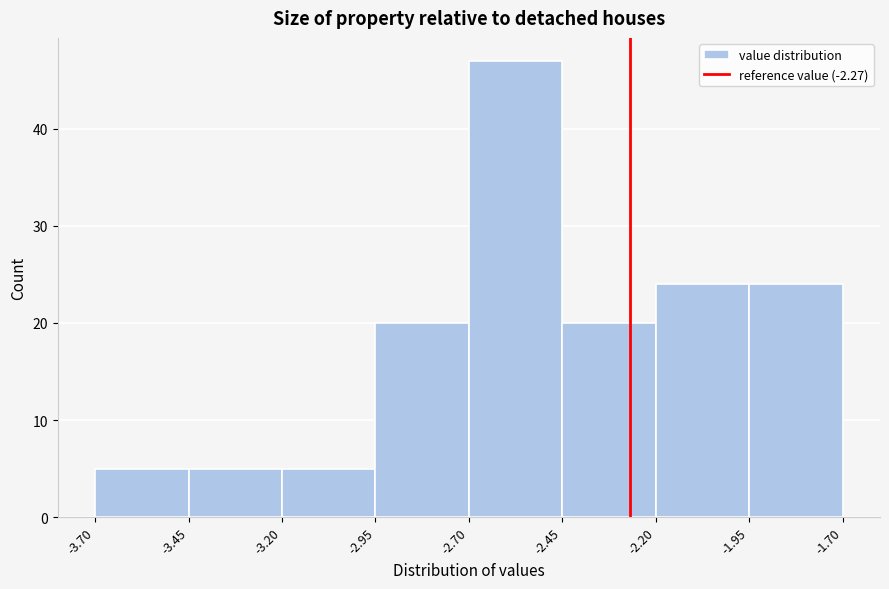

What is the height of the bar covering -3.70 to -3.45 on the x-axis? The values are not printed on the chart, so give them approximately, as read against the axis.

5